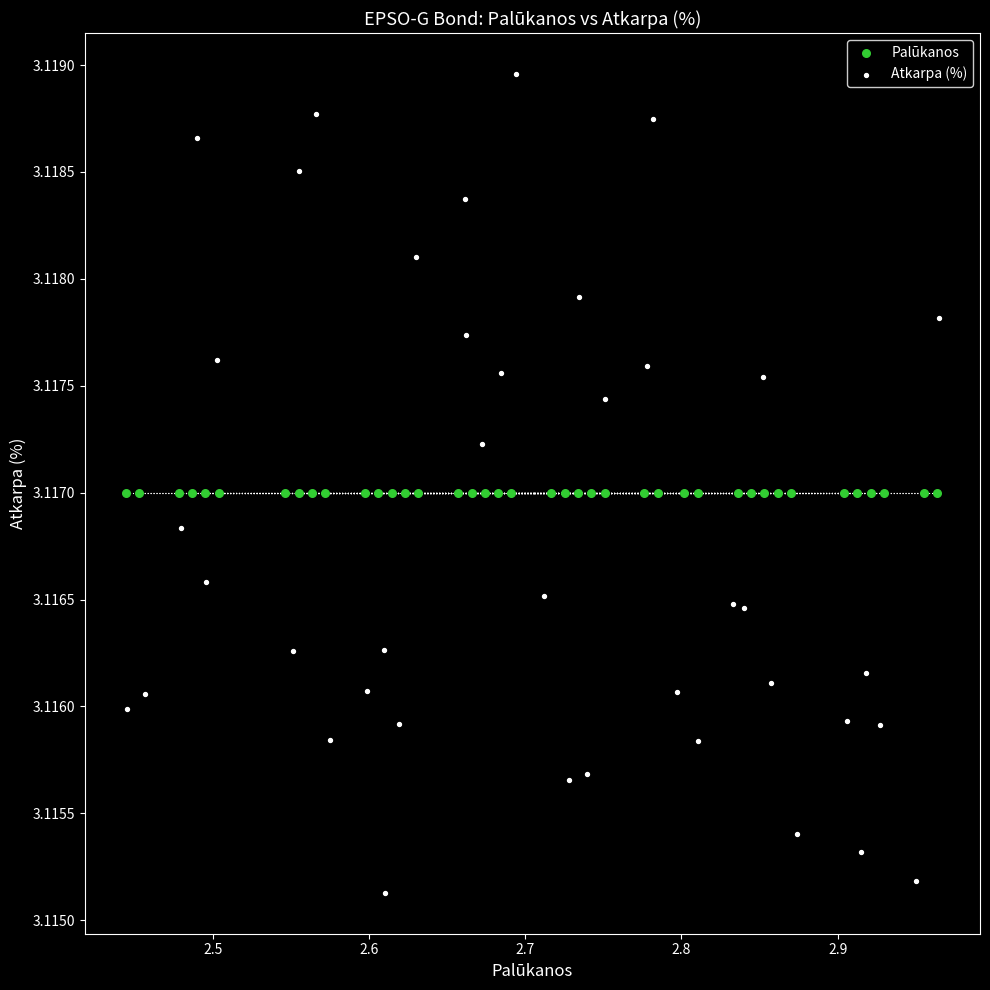

Which series reaches the minimum Y coordinate?

Atkarpa (%)